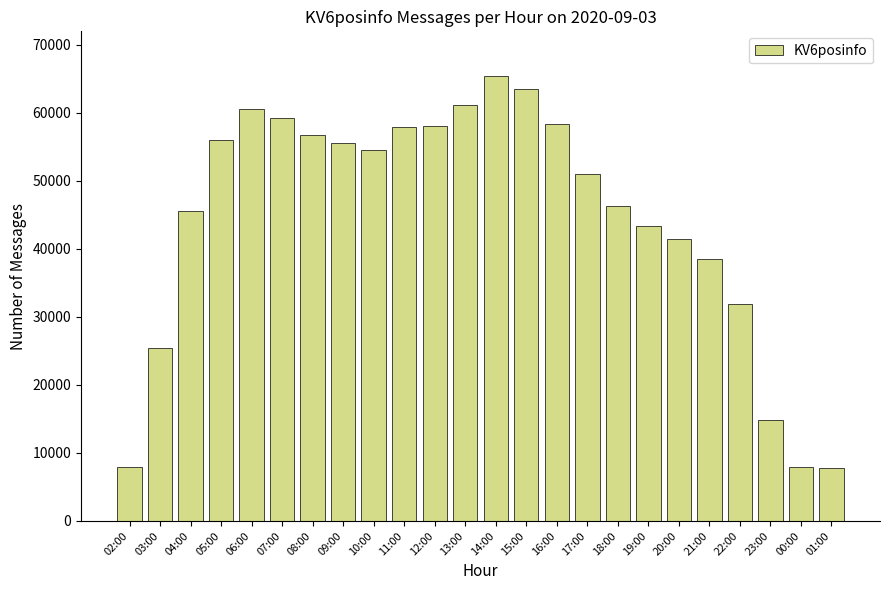

The chart shows a value of 22614 at 13:00. True or false?

False